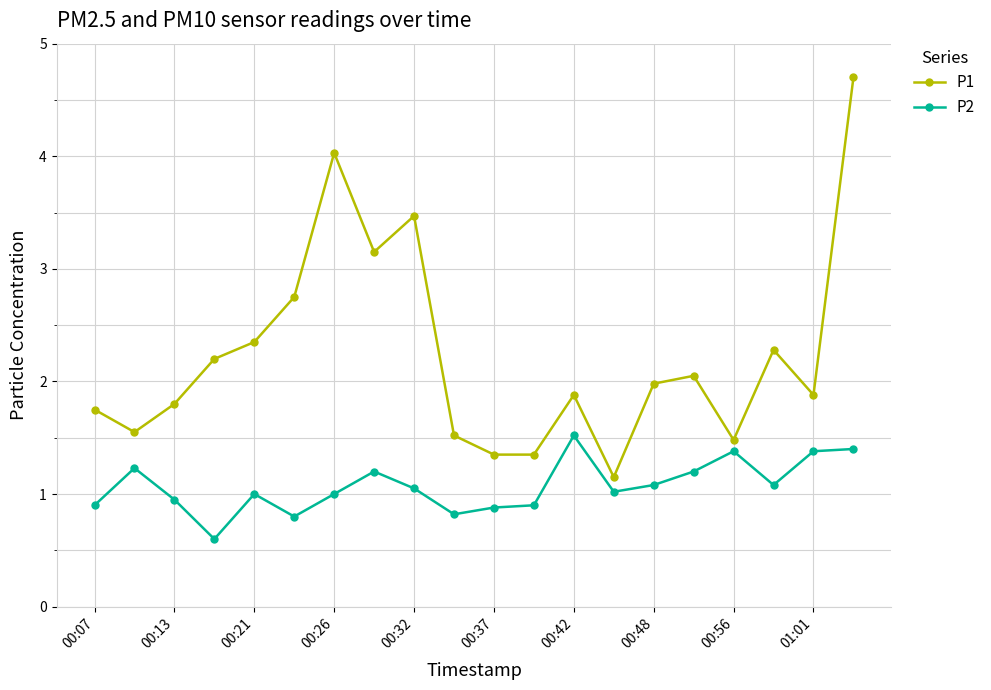

At how many categories does at least one series exceed 3?

4